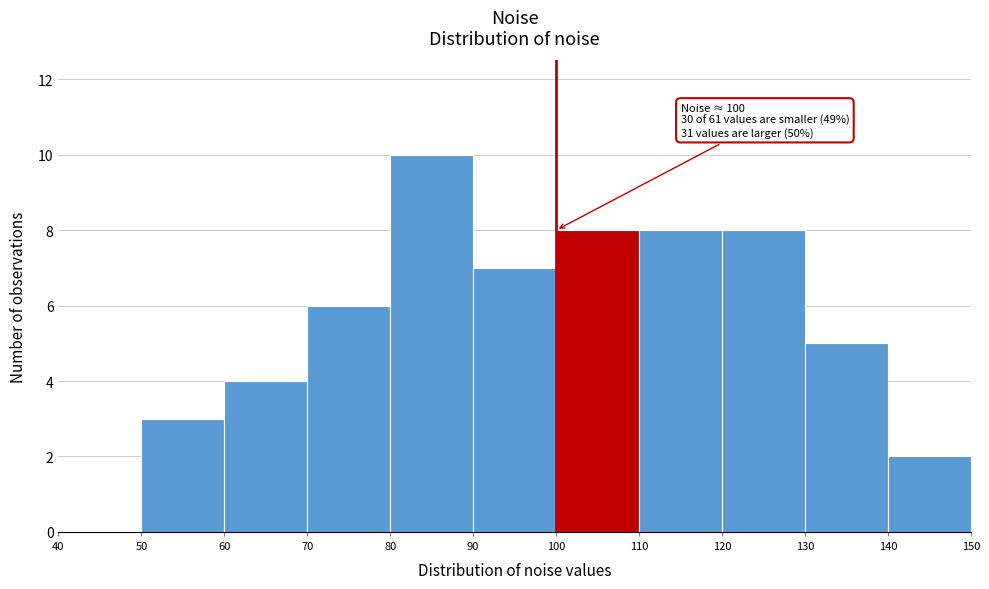

Over which range of the x-axis is the bar tallest?

80 to 90